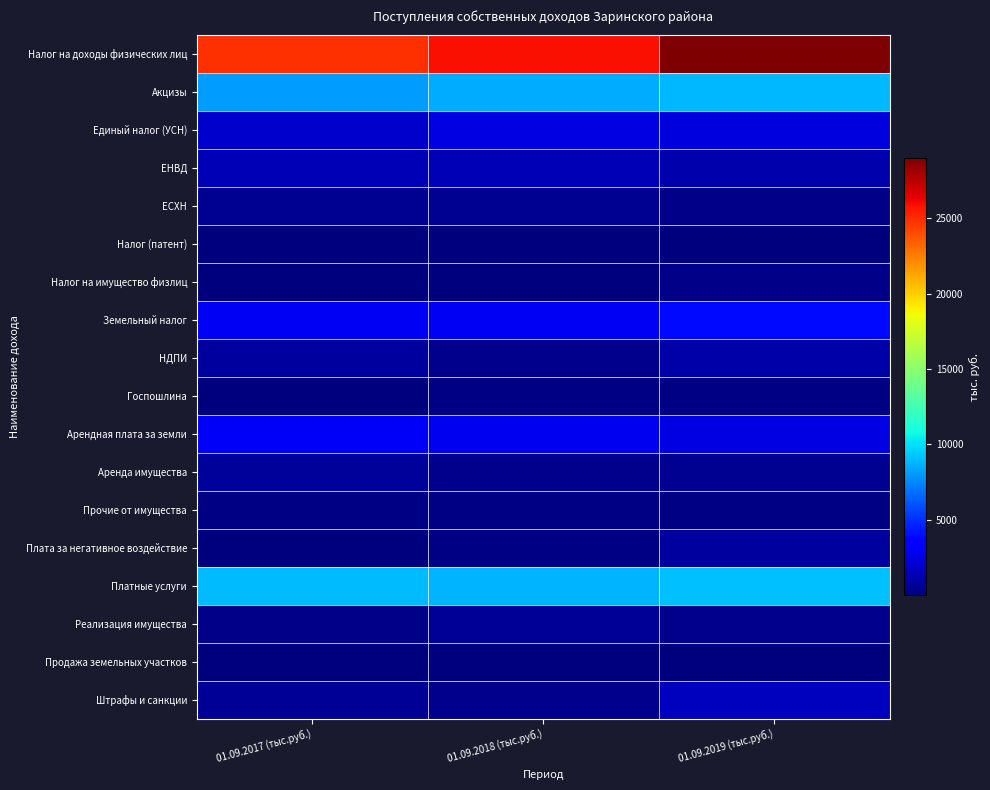

At which category does the chart reach its peak across all series?

01.09.2019 (тыс.руб.)